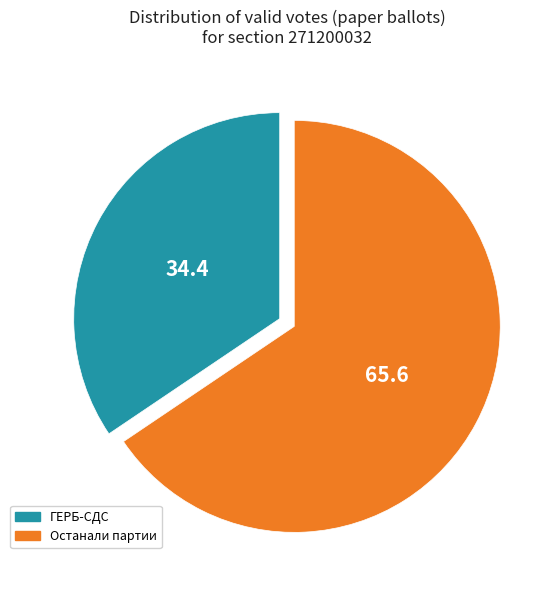

Combined, do ГЕРБ-СДС and Останали партии account for over 50%?

Yes